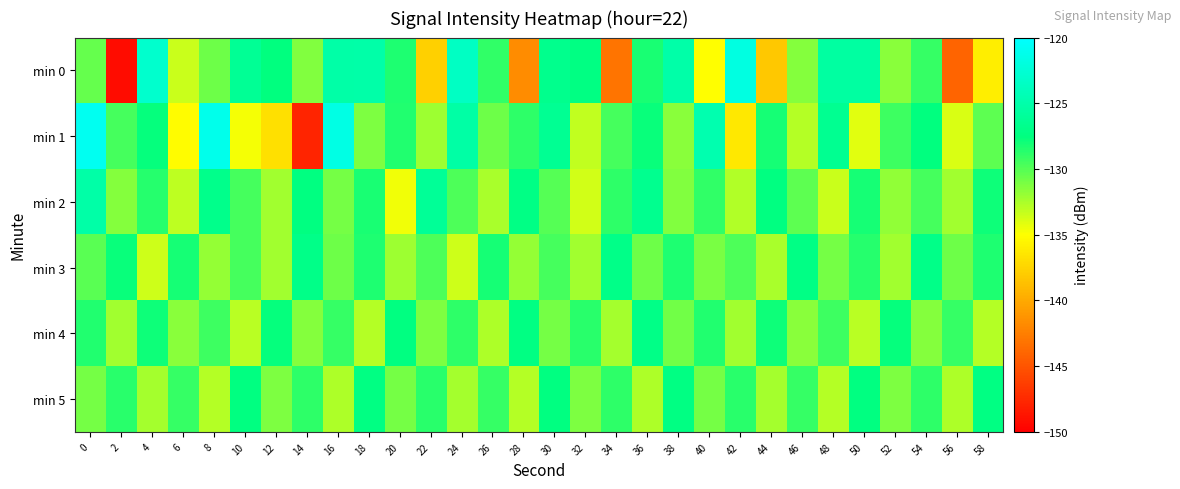

Between 18 and 12, which is larger?

18